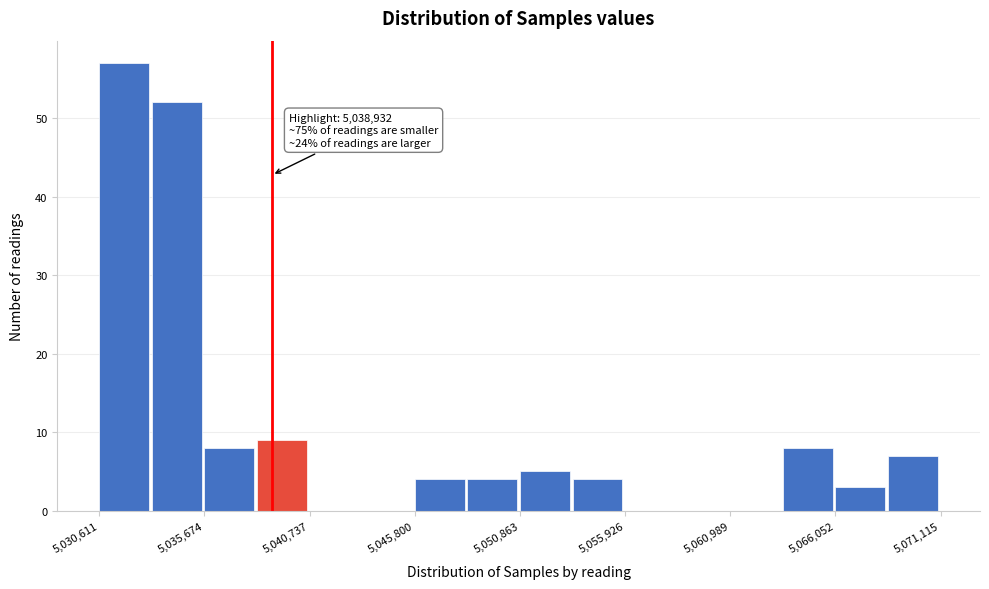

Read against the x-axis, roughly where is the centre of the tallest bar?

5032000